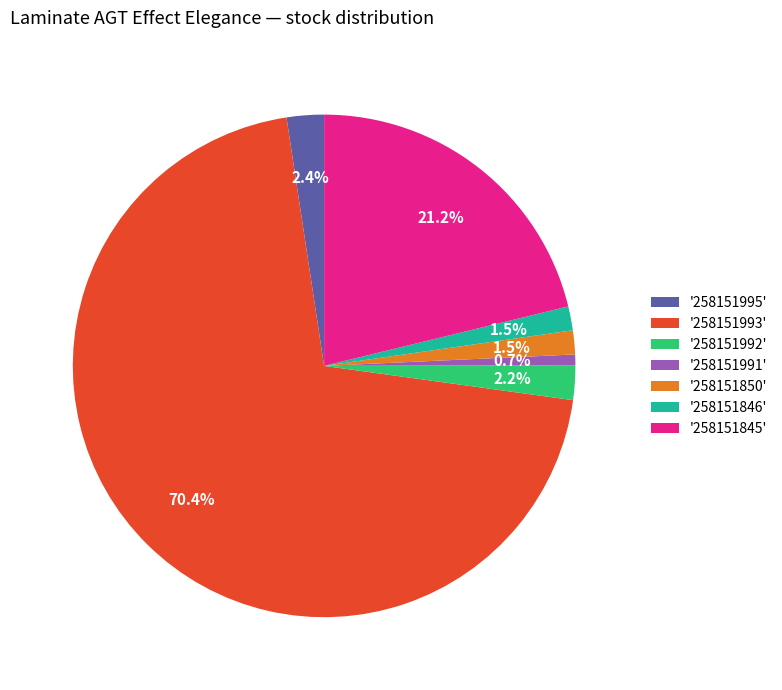

Which category accounts for the majority?

'258151993'